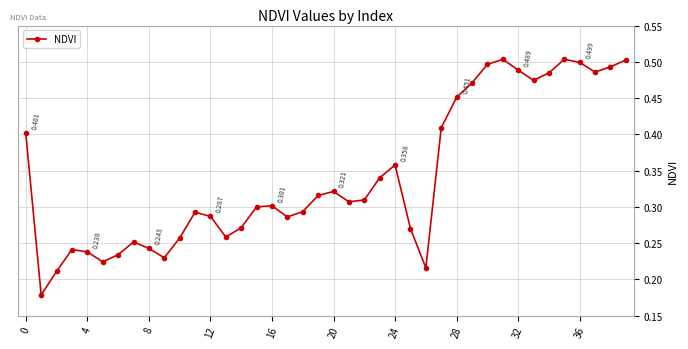

True or false: the data has more than 0 interior local peaks.

True